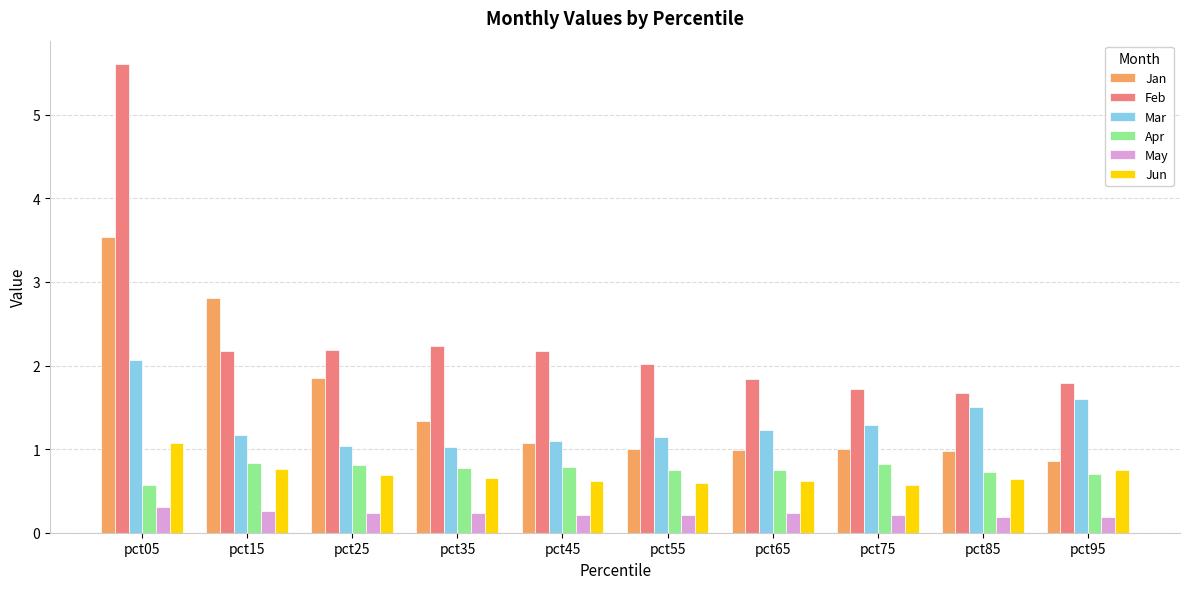

The May series shows 0.2 at pct95. True or false?

True